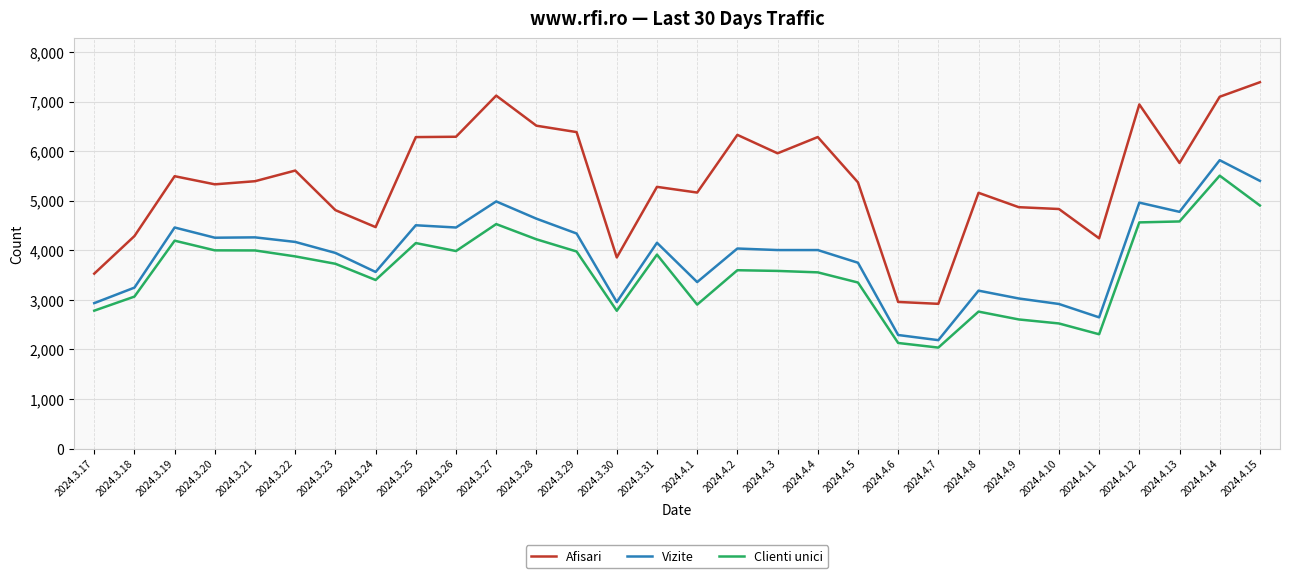

The value of Vizite at 2024.3.22 is 1454. True or false?

False